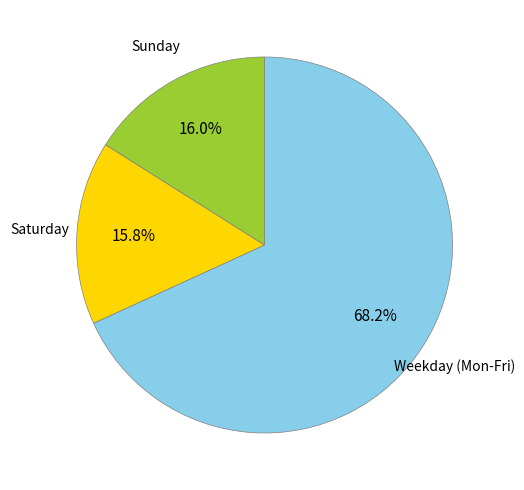

Is there any slice that represents more than half of the pie?

Yes